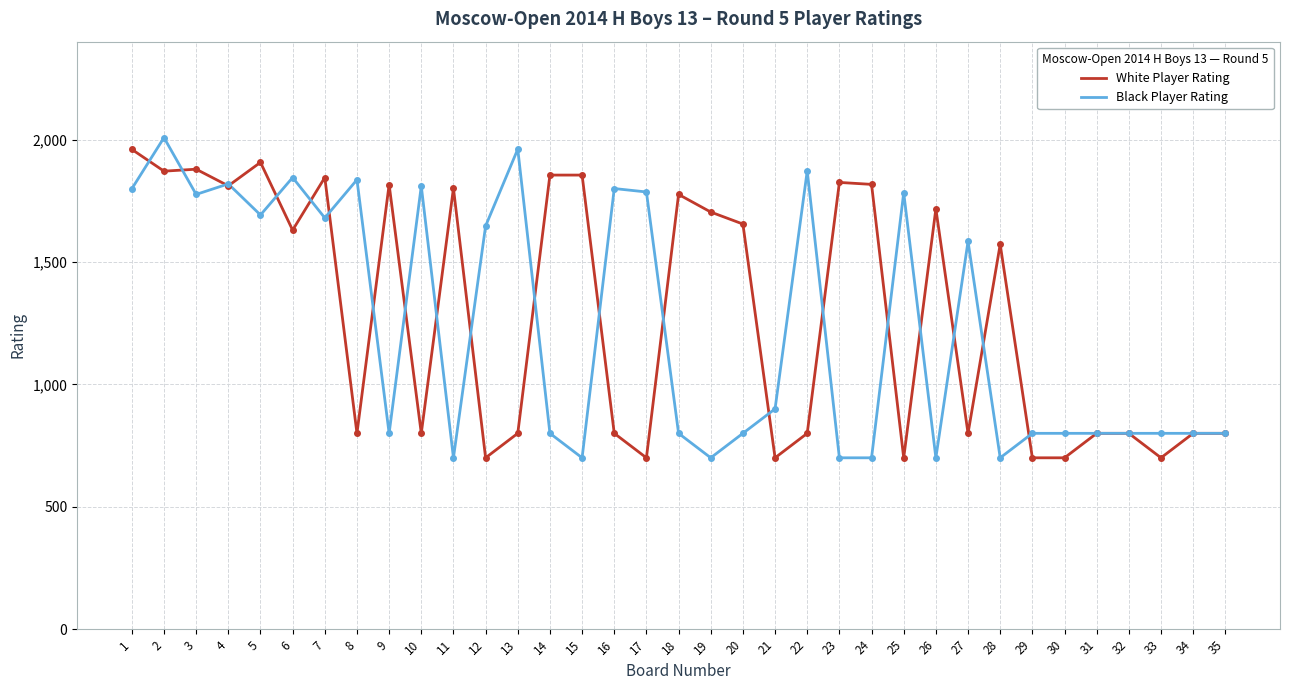

Which series has the largest range (max minus min)?

Black Player Rating